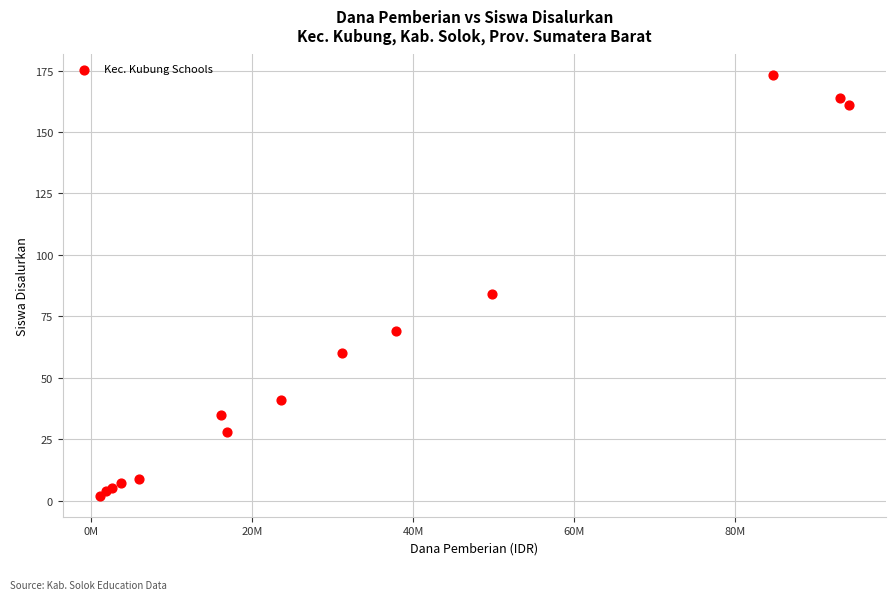

What Y value in the scatter plot is closest to 87?

84